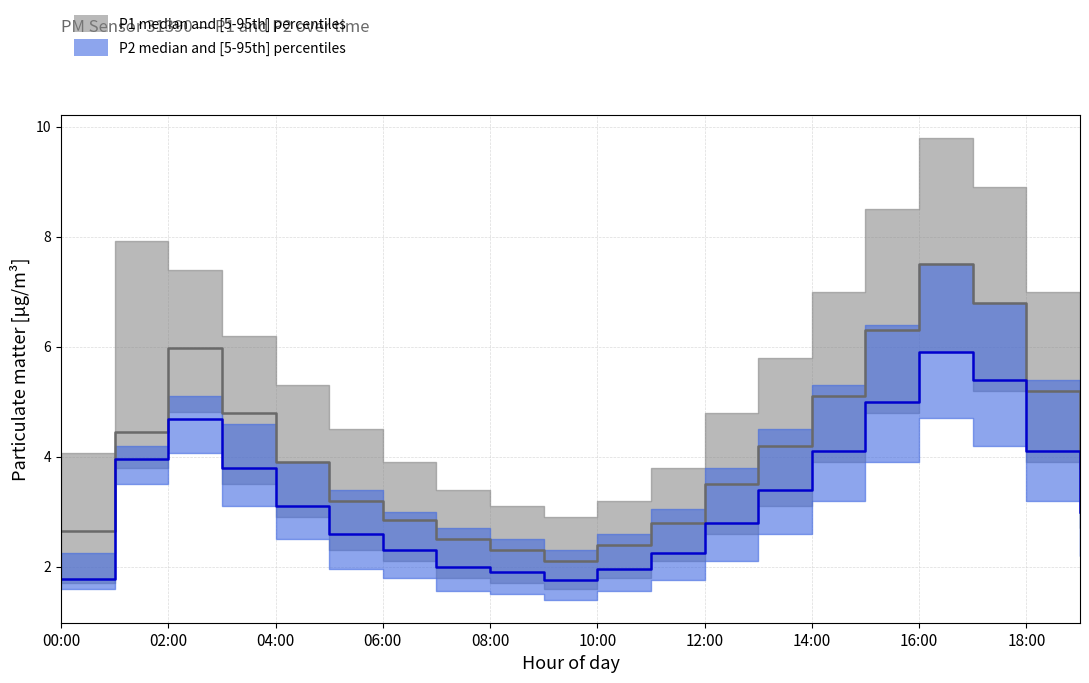

What is the total value across all series at 14:00?

28.6